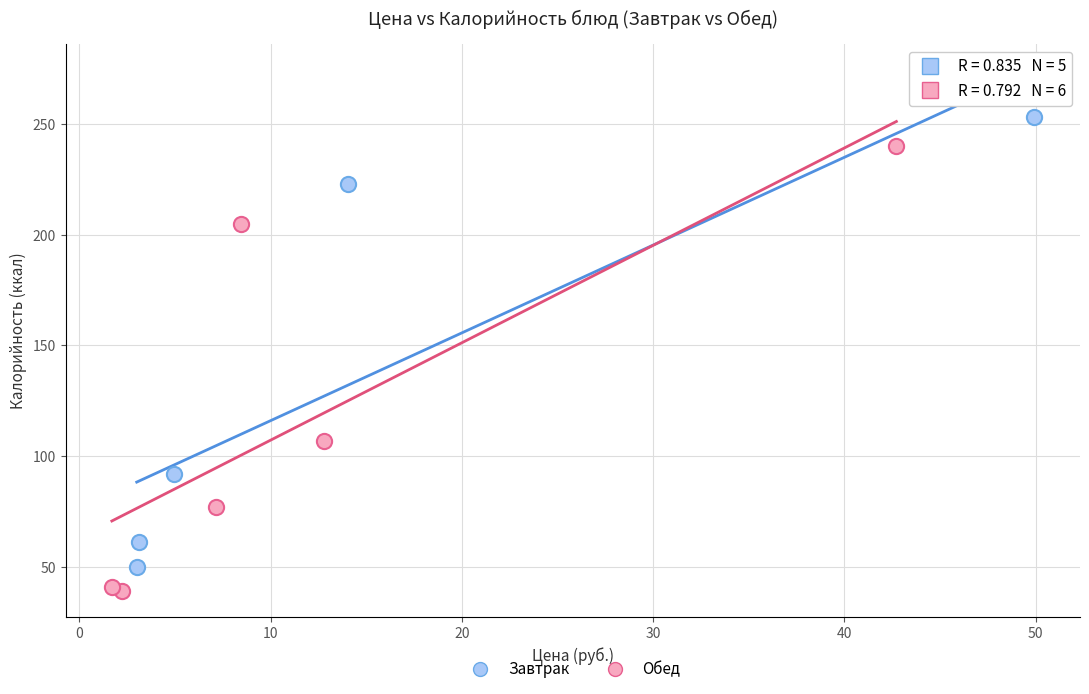

Which series reaches the maximum Y coordinate?

Завтрак